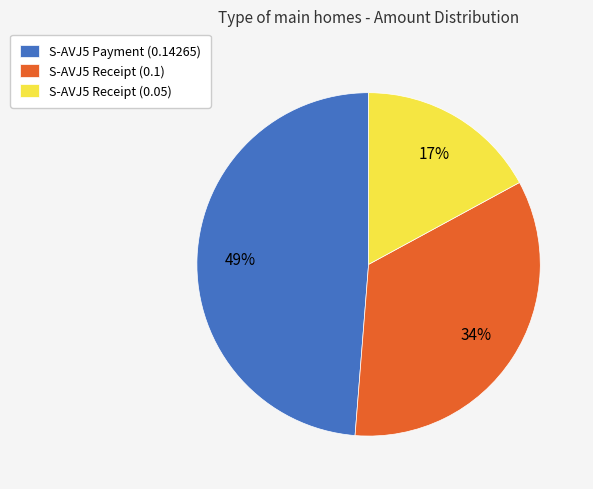

To the nearest percent, what portion does S-AVJ5 Receipt (0.05) represent?

17%